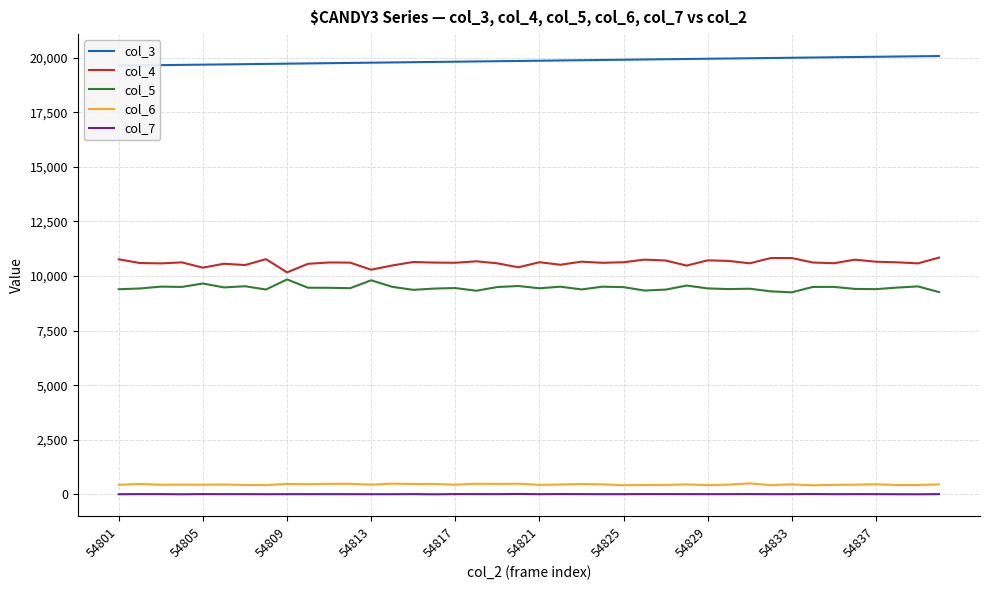

True or false: col_7 and col_5 intersect in this chart.

False